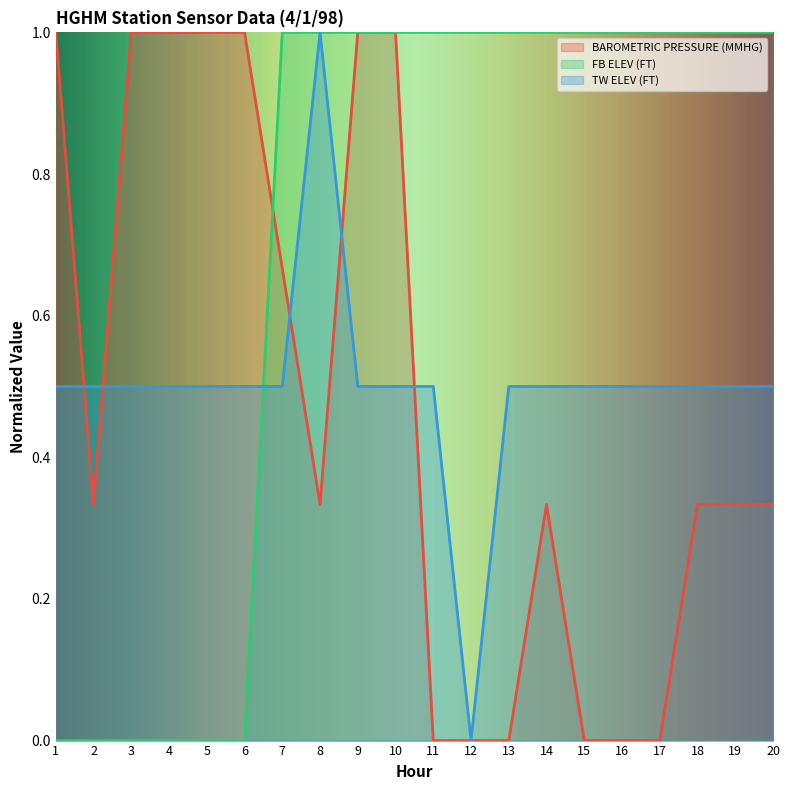

Reading left to right, list all the values displayed in this chart.

BAROMETRIC PRESSURE (MMHG): 1=1.0	2=0.3	3=1.0	4=1.0	5=1.0	6=1.0	7=0.7	8=0.3	9=1.0	10=1.0	11=0.0	12=0.0	13=0.0	14=0.3	15=0.0	16=0.0	17=0.0	18=0.3	19=0.3	20=0.3
FB ELEV (FT): 1=0.0	2=0.0	3=0.0	4=0.0	5=0.0	6=0.0	7=1.0	8=1.0	9=1.0	10=1.0	11=1.0	12=1.0	13=1.0	14=1.0	15=1.0	16=1.0	17=1.0	18=1.0	19=1.0	20=1.0
TW ELEV (FT): 1=0.5	2=0.5	3=0.5	4=0.5	5=0.5	6=0.5	7=0.5	8=1.0	9=0.5	10=0.5	11=0.5	12=0.0	13=0.5	14=0.5	15=0.5	16=0.5	17=0.5	18=0.5	19=0.5	20=0.5